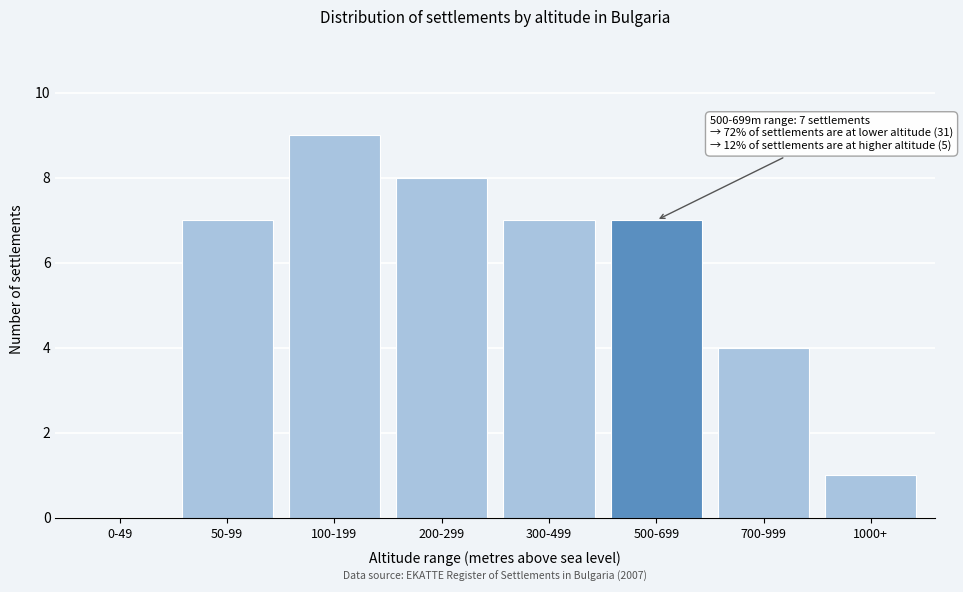

Reading left to right, transcribe all the data shown in this chart.

0-49=0	50-99=7	100-199=9	200-299=8	300-499=7	500-699=7	700-999=4	1000+=1